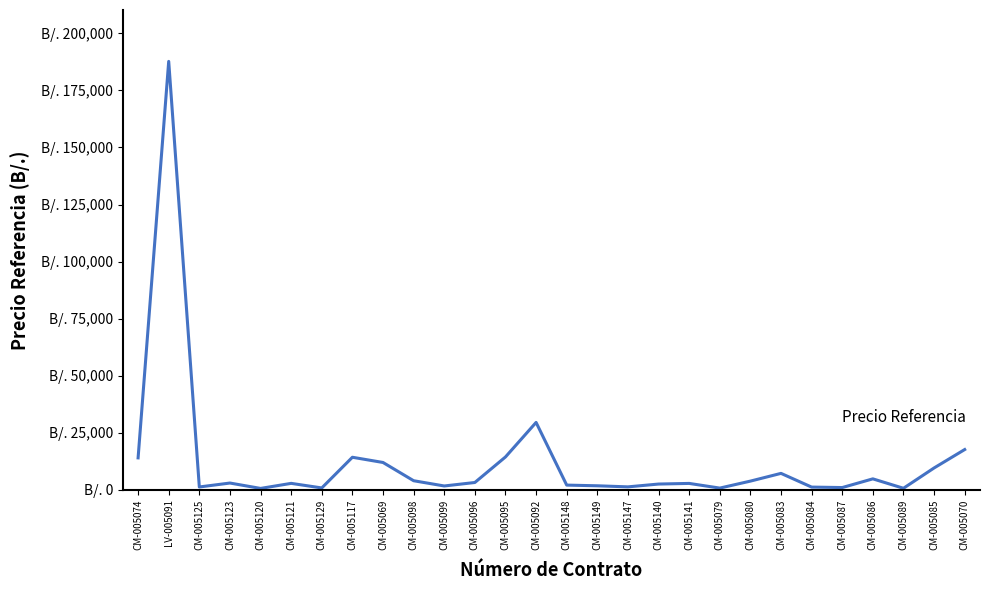

Does the chart display data point markers on the line(s)?

No